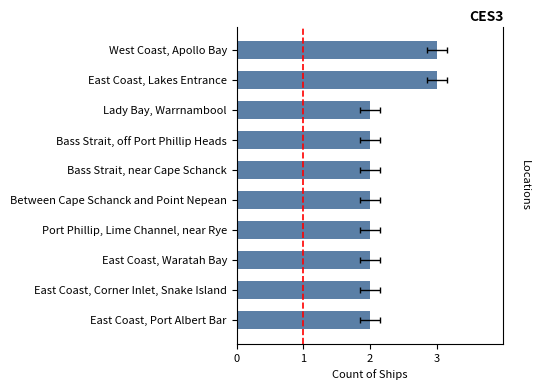

What is the greatest value displayed?

3